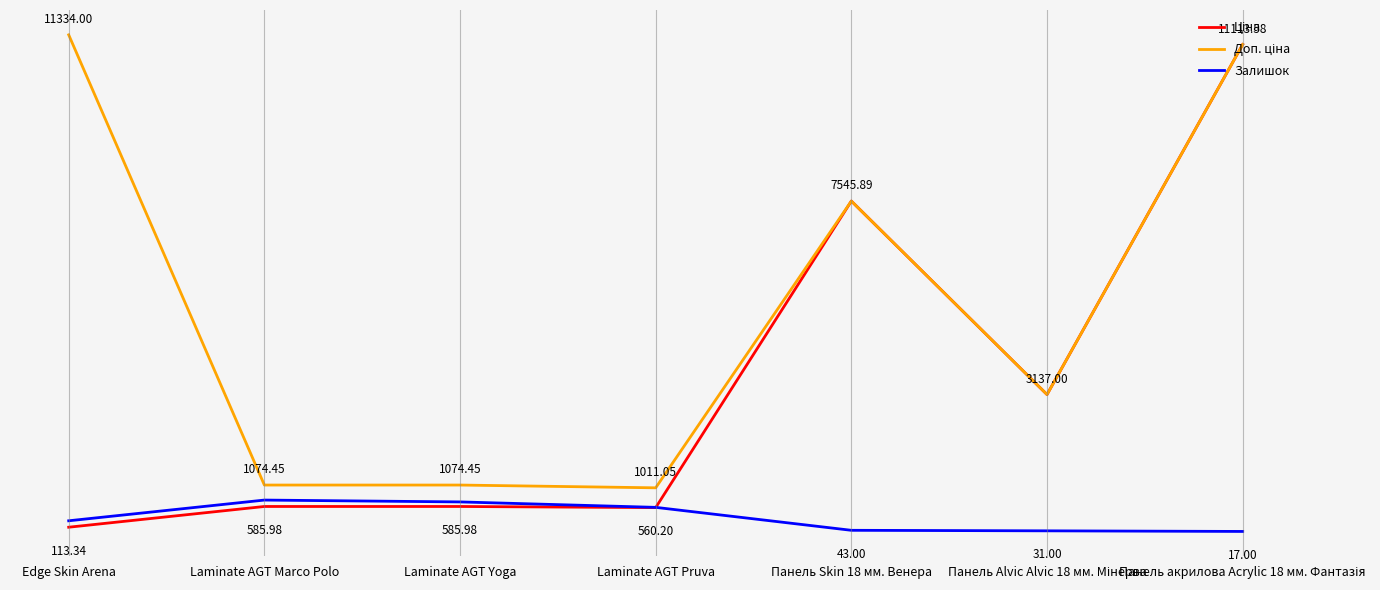

Rank the series by their average value, from lowest to highest.

Залишок, Ціна, Доп. ціна